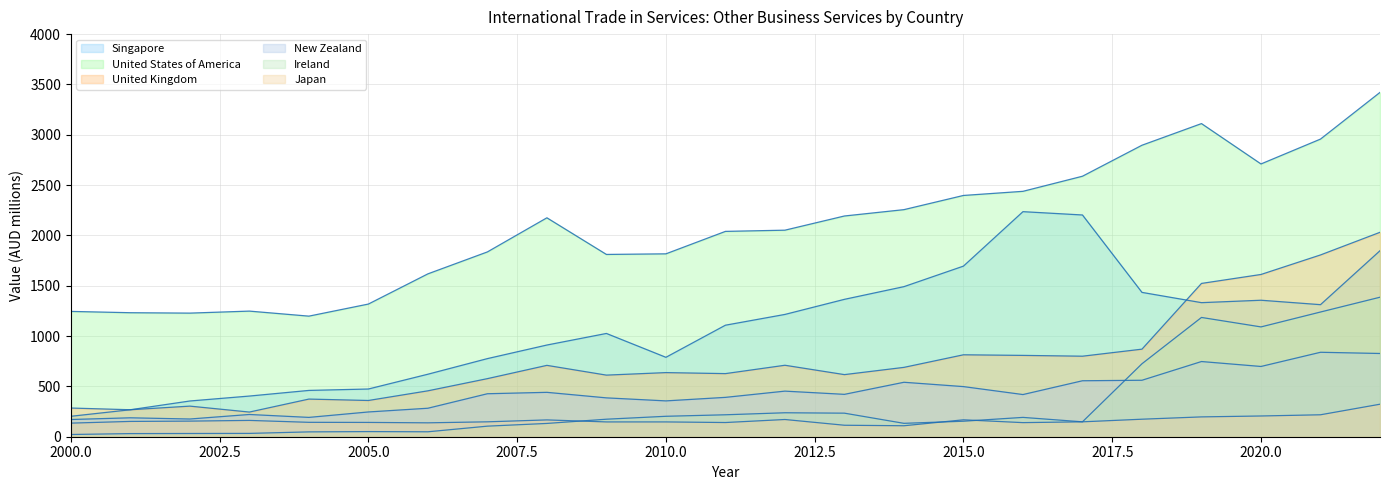

In Japan, how many points are lower than both neighbors (excluding endpoints)?

4